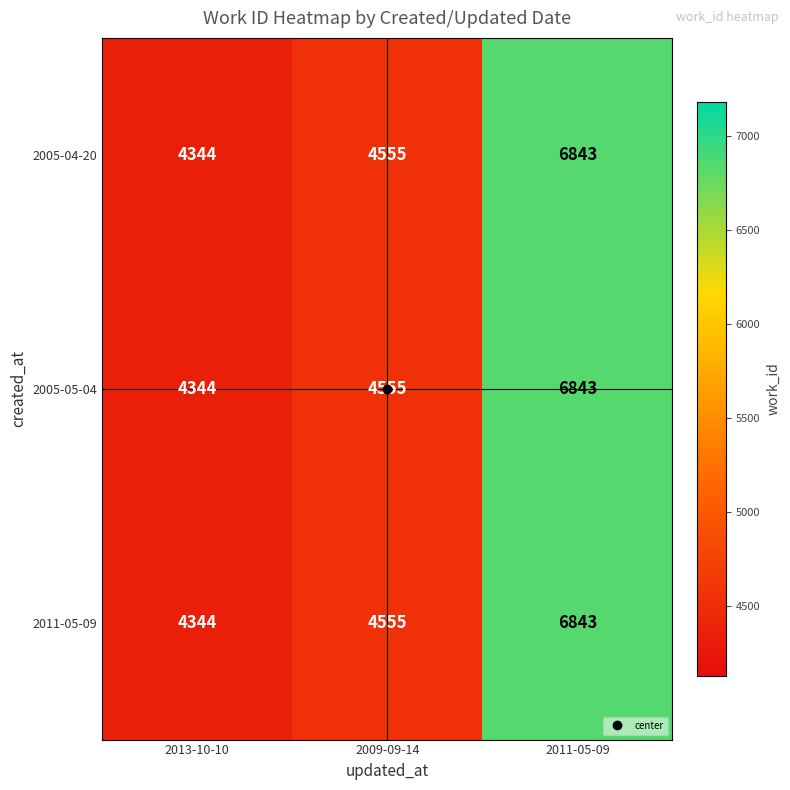

The 2005-04-20 series shows 6843 at 2011-05-09. True or false?

True